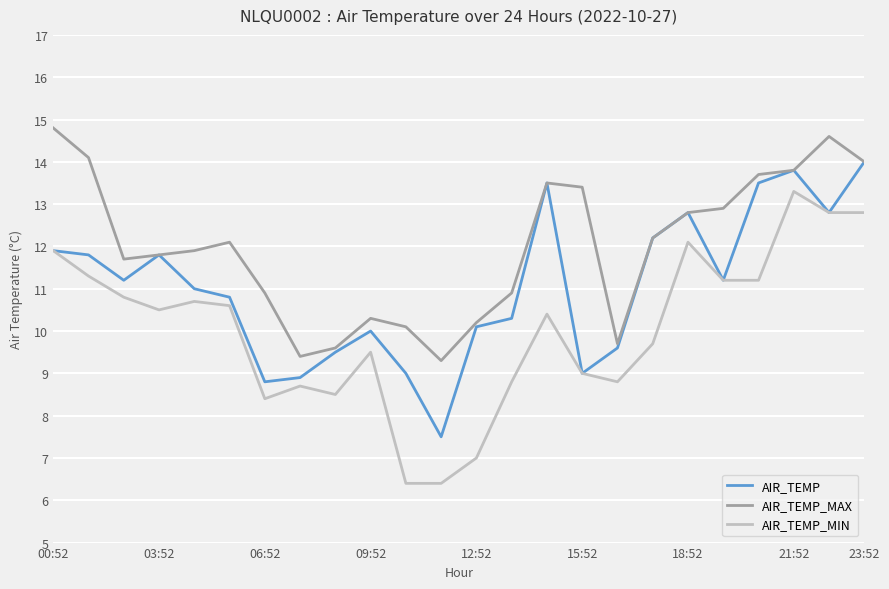

Which series has the largest total across all categories?

AIR_TEMP_MAX